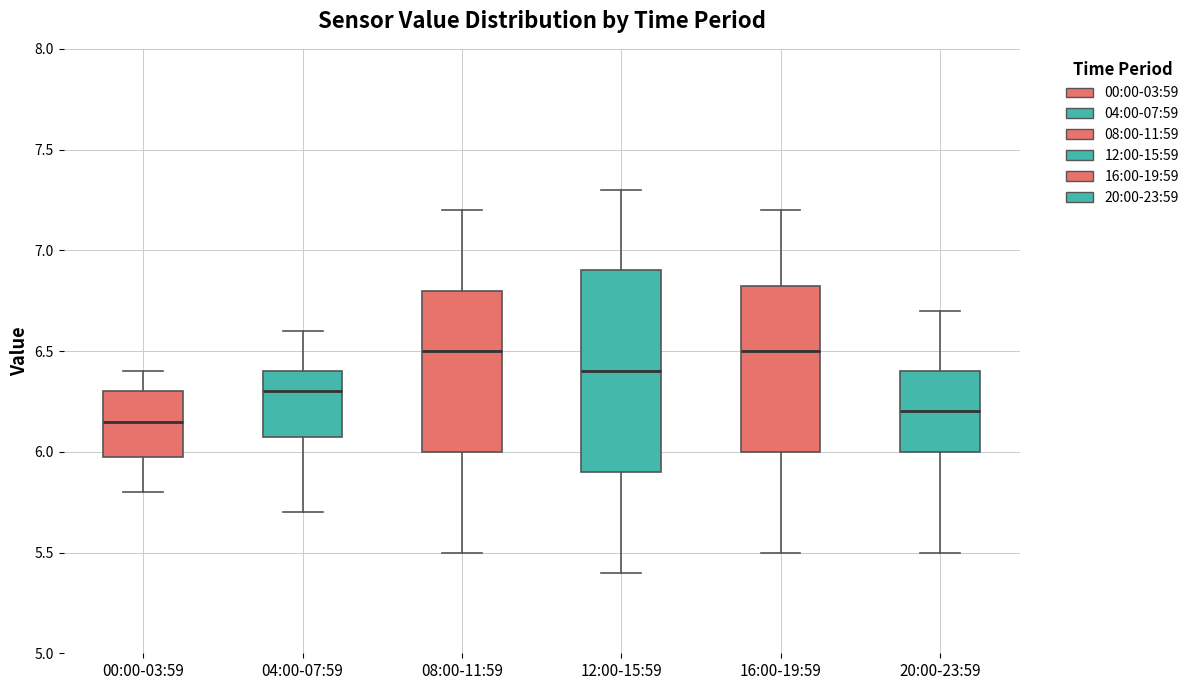

Where does the upper whisker of the box for 04:00-07:59 end on the y-axis? The values are not printed on the chart, so give them approximately, as read against the axis.

6.60